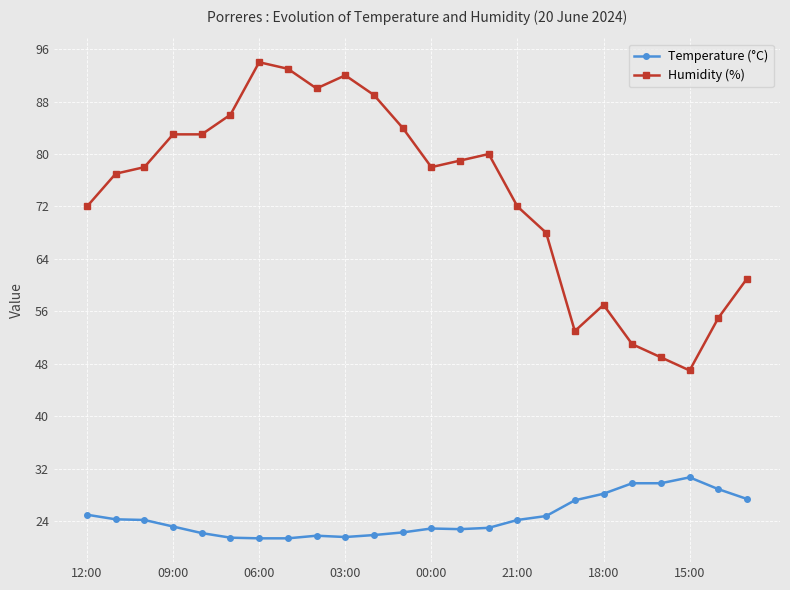

What is the difference between the second highest and minimum values in the Temperature (°C) series?

8.4